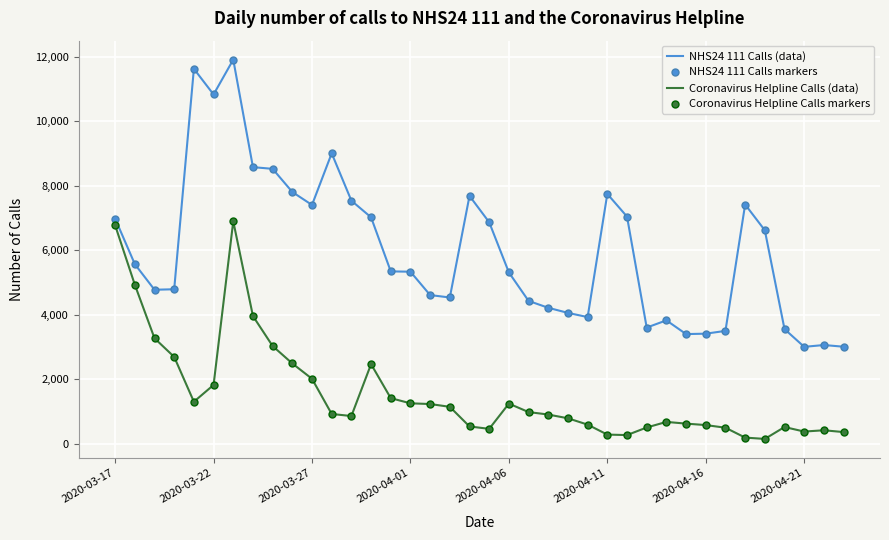

Which series has the largest total across all categories?

NHS24 111 Calls (data)